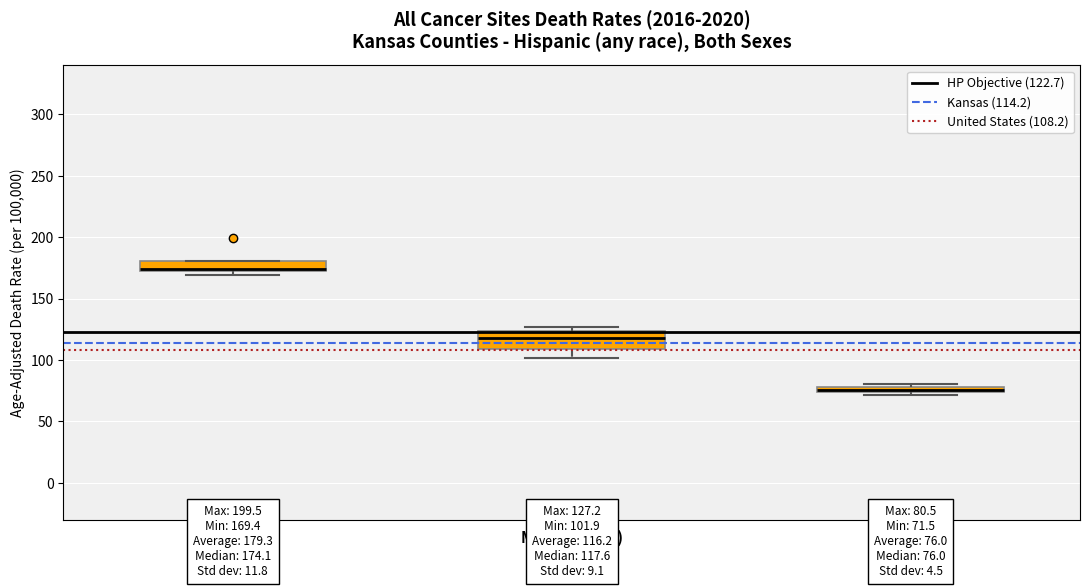

Which box's median line is the lowest?

Low (<100)